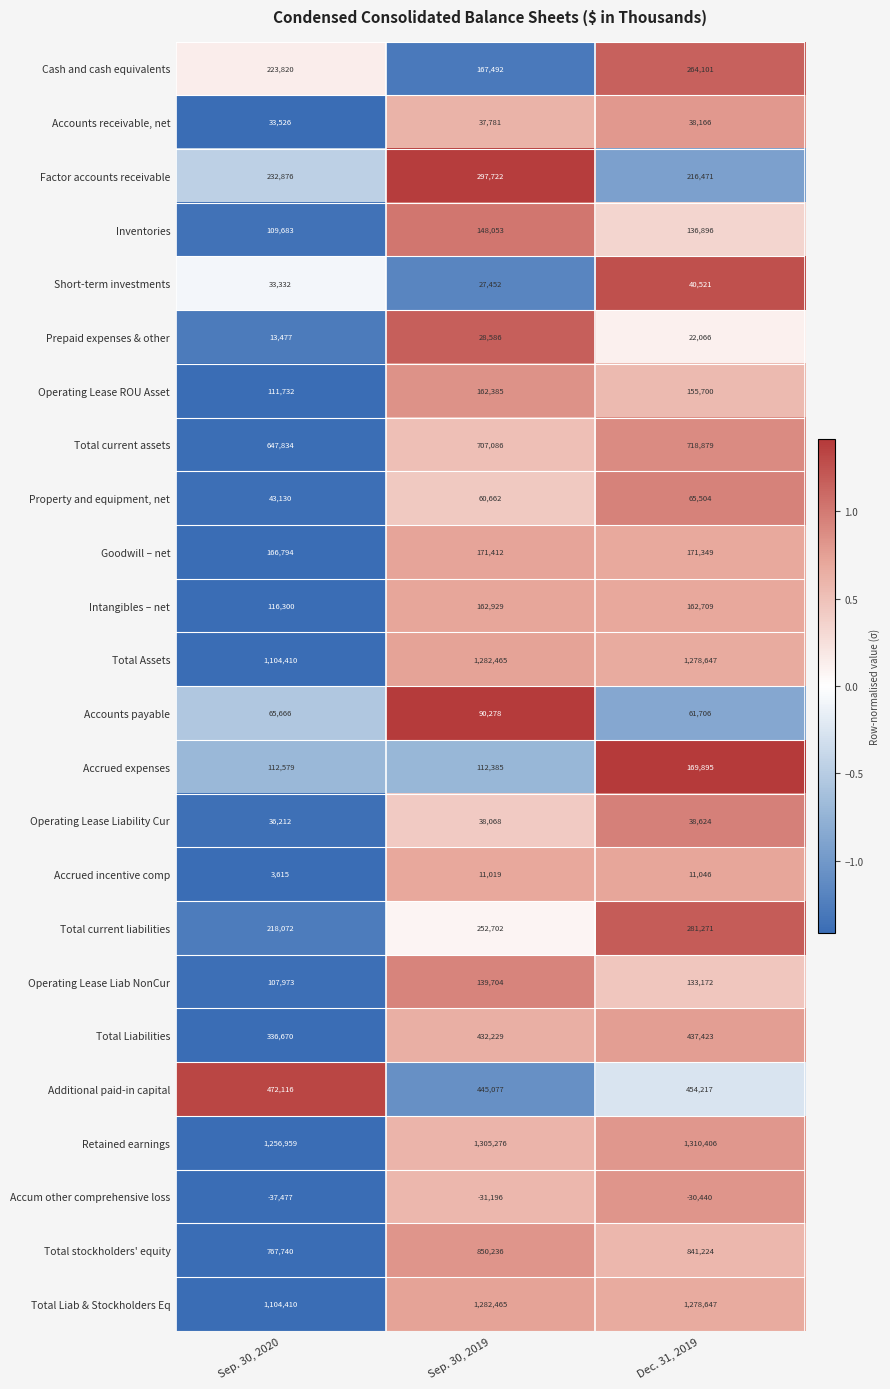

What is the spread (max minus min) of values at Sep. 30, 2020?

1294436